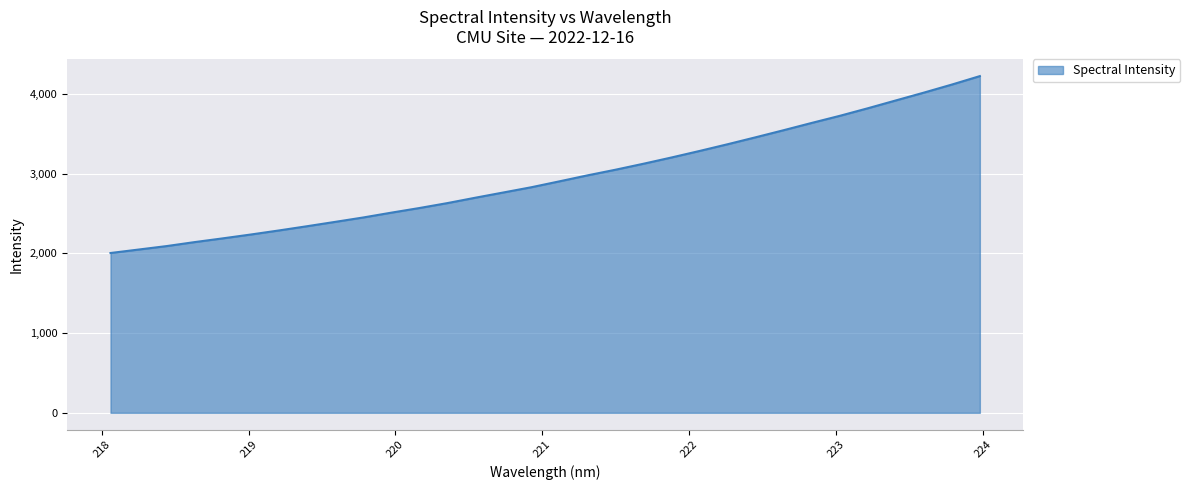

What is the smallest value displayed?

2004.9